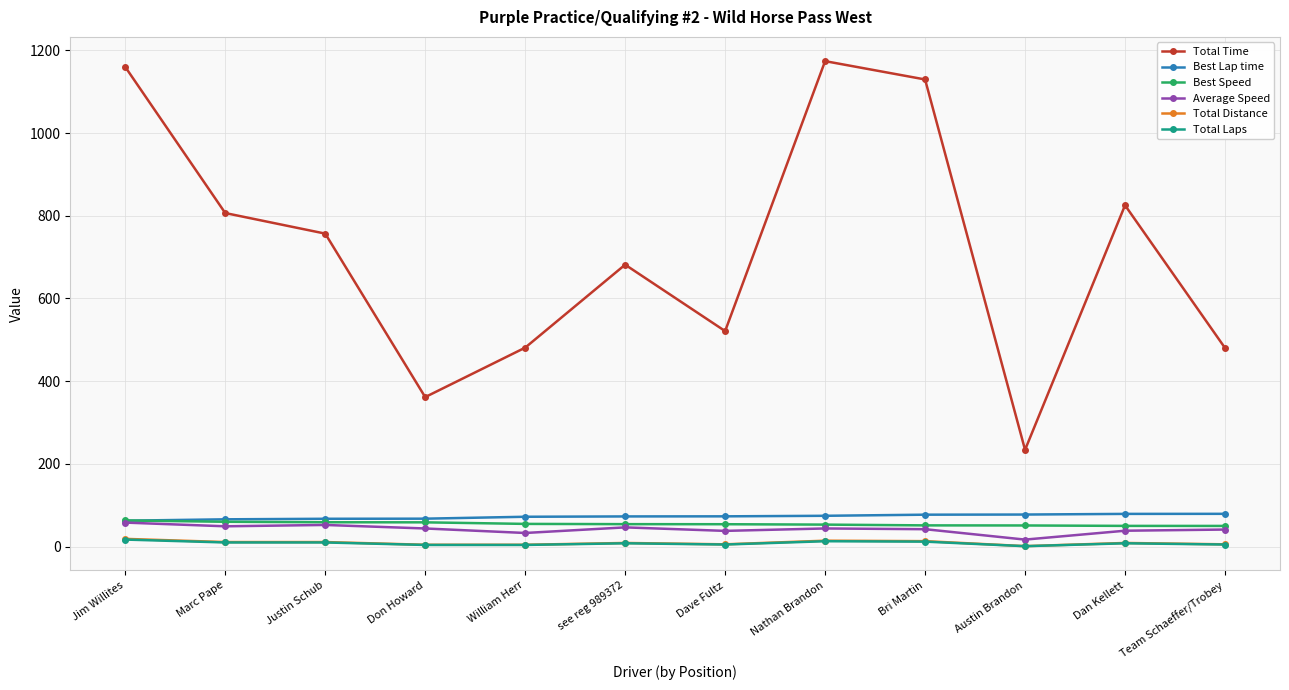

What is the label of the 6th point from the right?

Dave Fultz